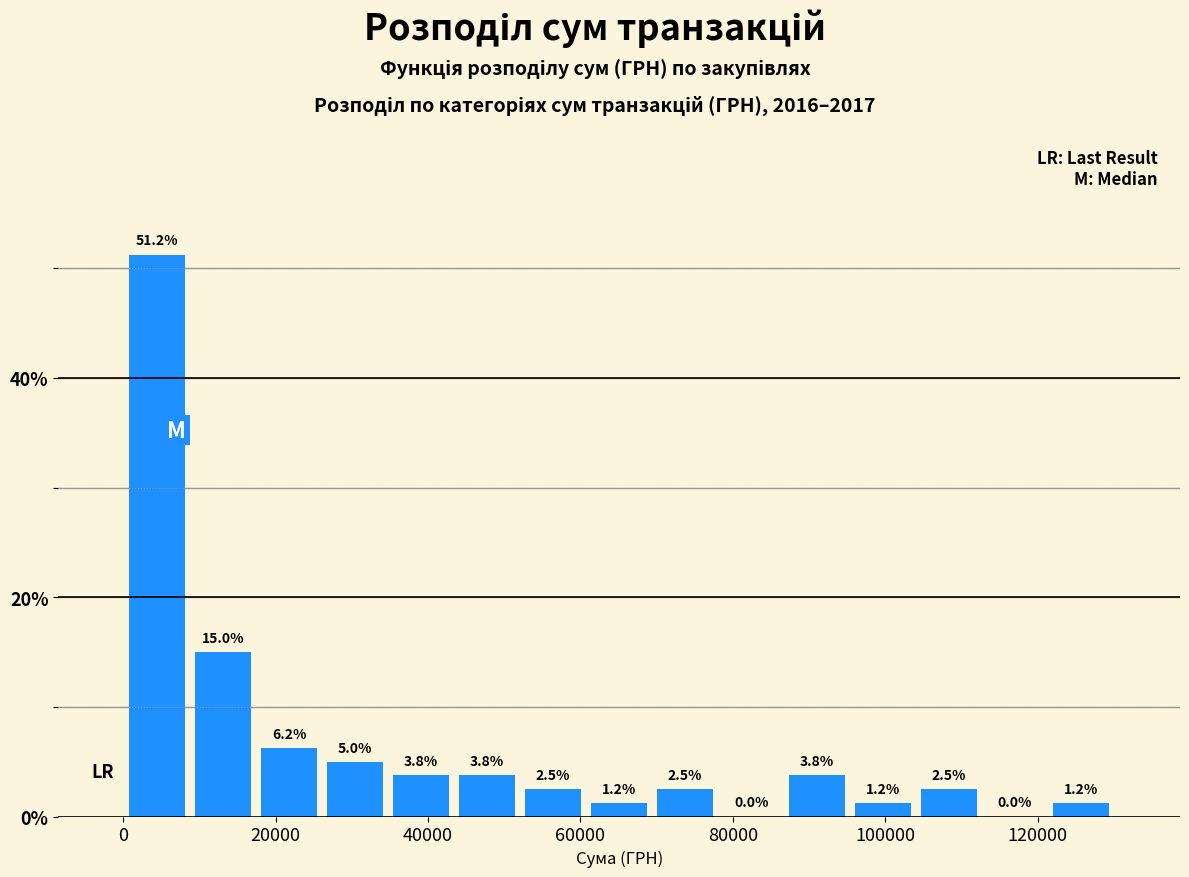

Which range on the x-axis has the tallest bar?

0 to 8000